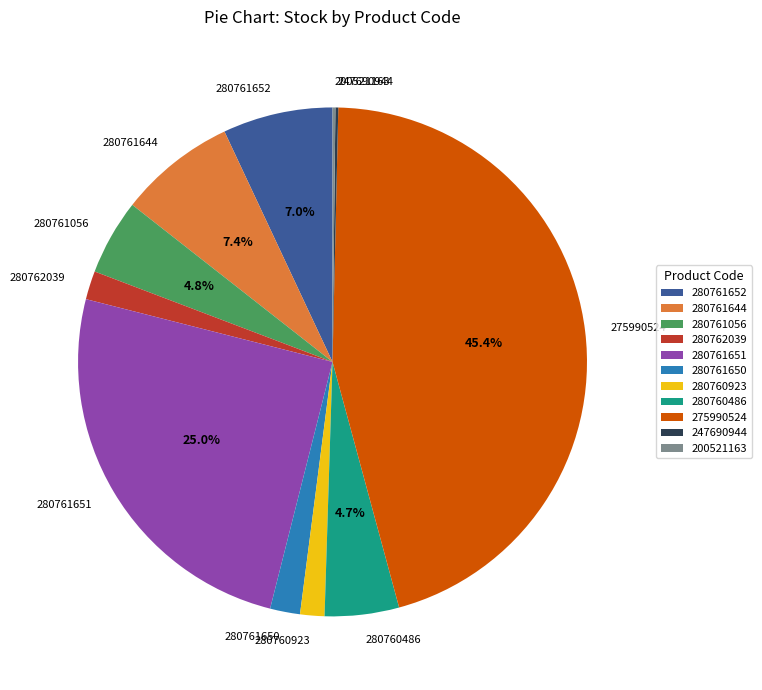

What percentage is the 280761650 slice, to the nearest percent?

2%